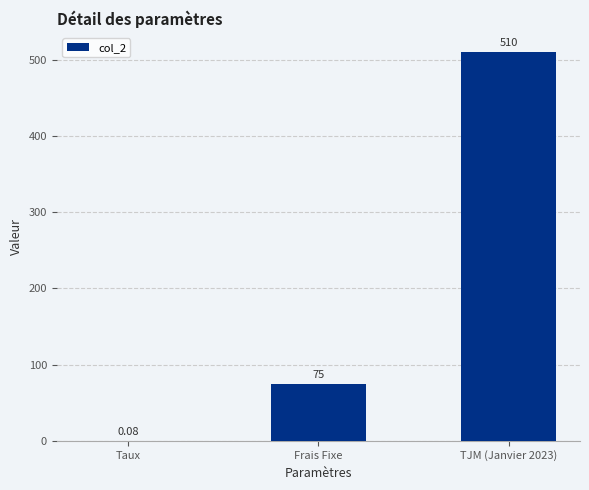

Are the bars grouped side by side (vs. stacked)?

No